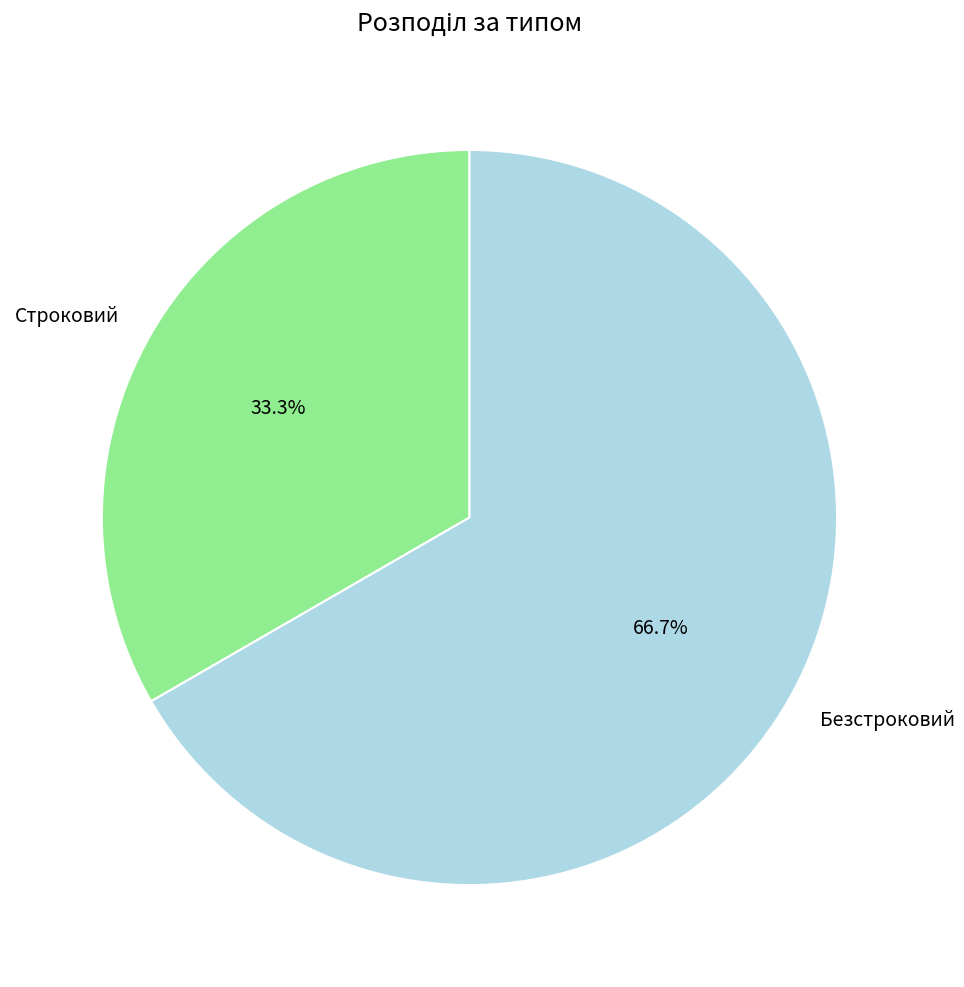

How many segments does this pie chart have?

2